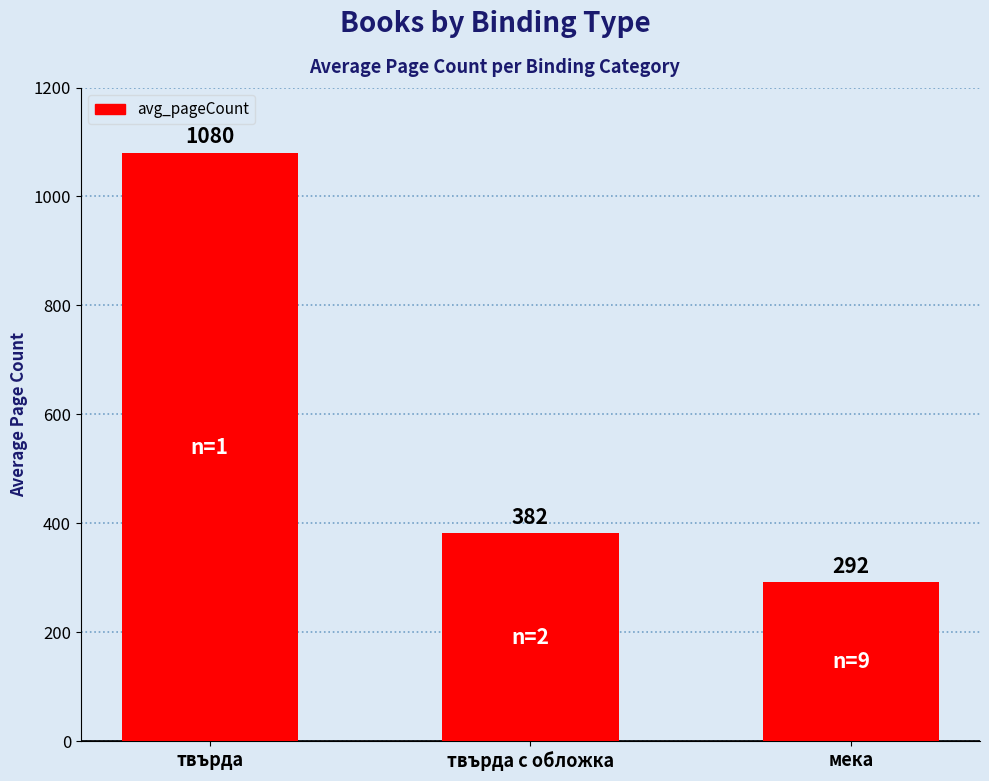

At which category does the chart reach its minimum across all series?

мека